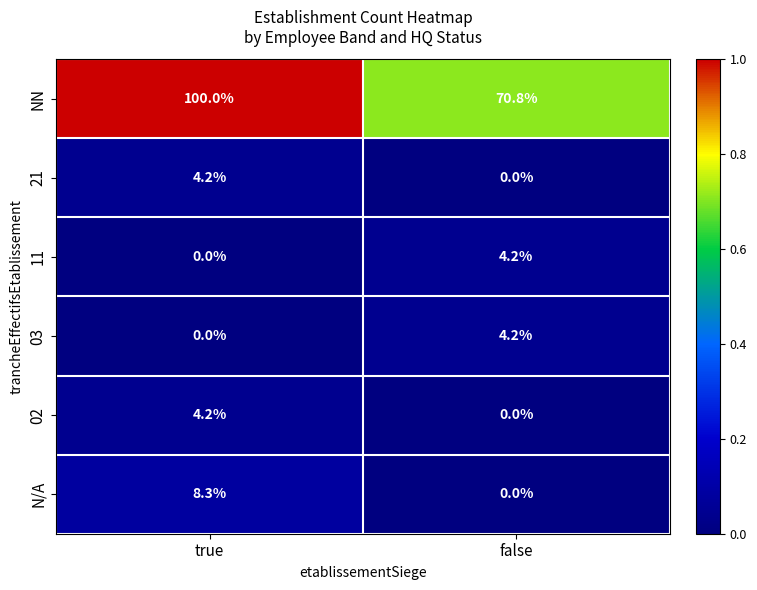

At how many categories does at least one series exceed 0?

2